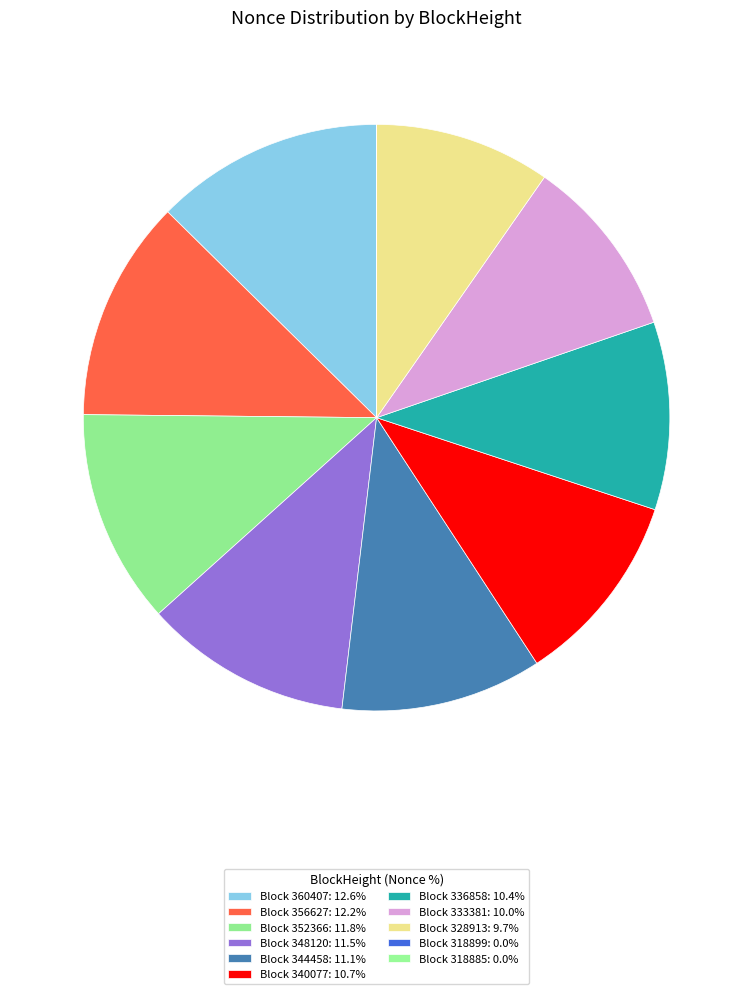

Does any single category account for the majority?

No